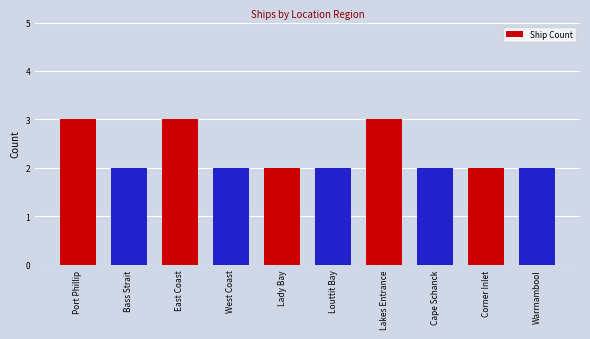

The value at West Coast is 2. True or false?

True